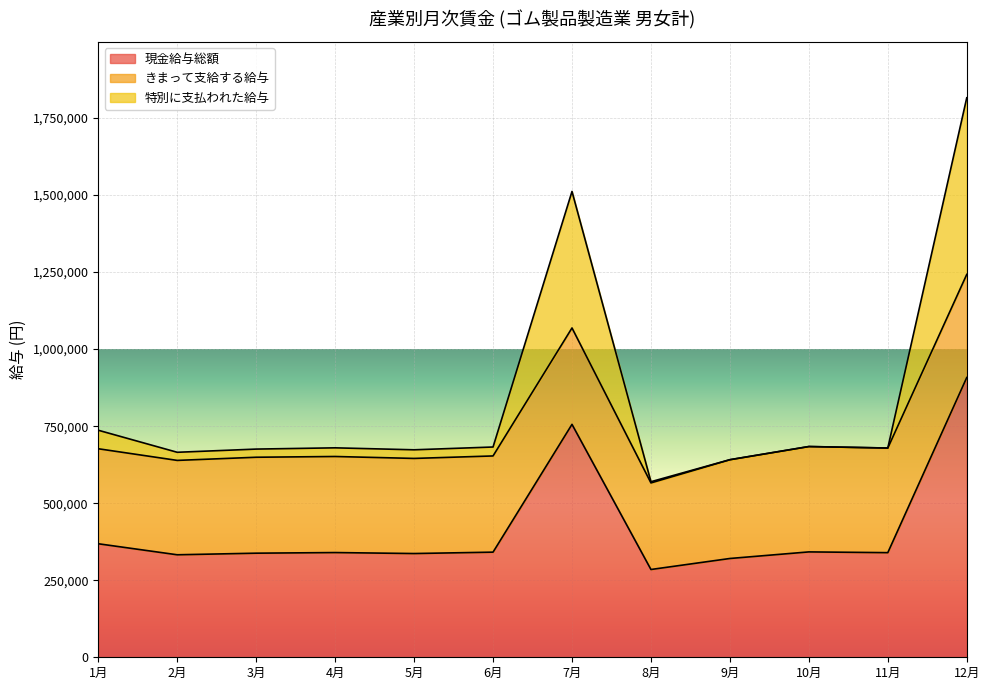

What is the label of the 8th point from the right?

5月